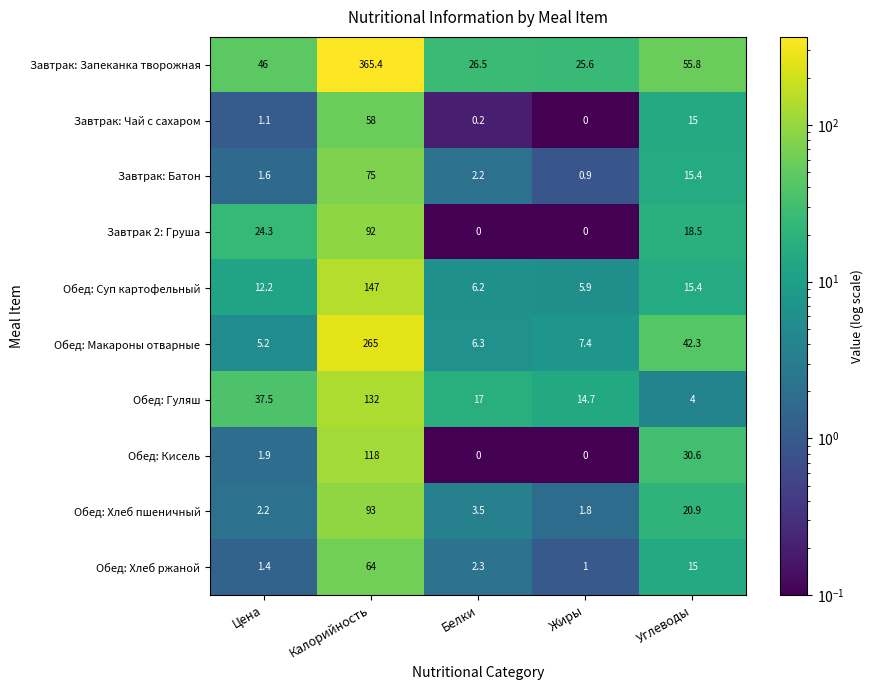

Where does the Обед: Суп картофельный series first go above 12?

Цена